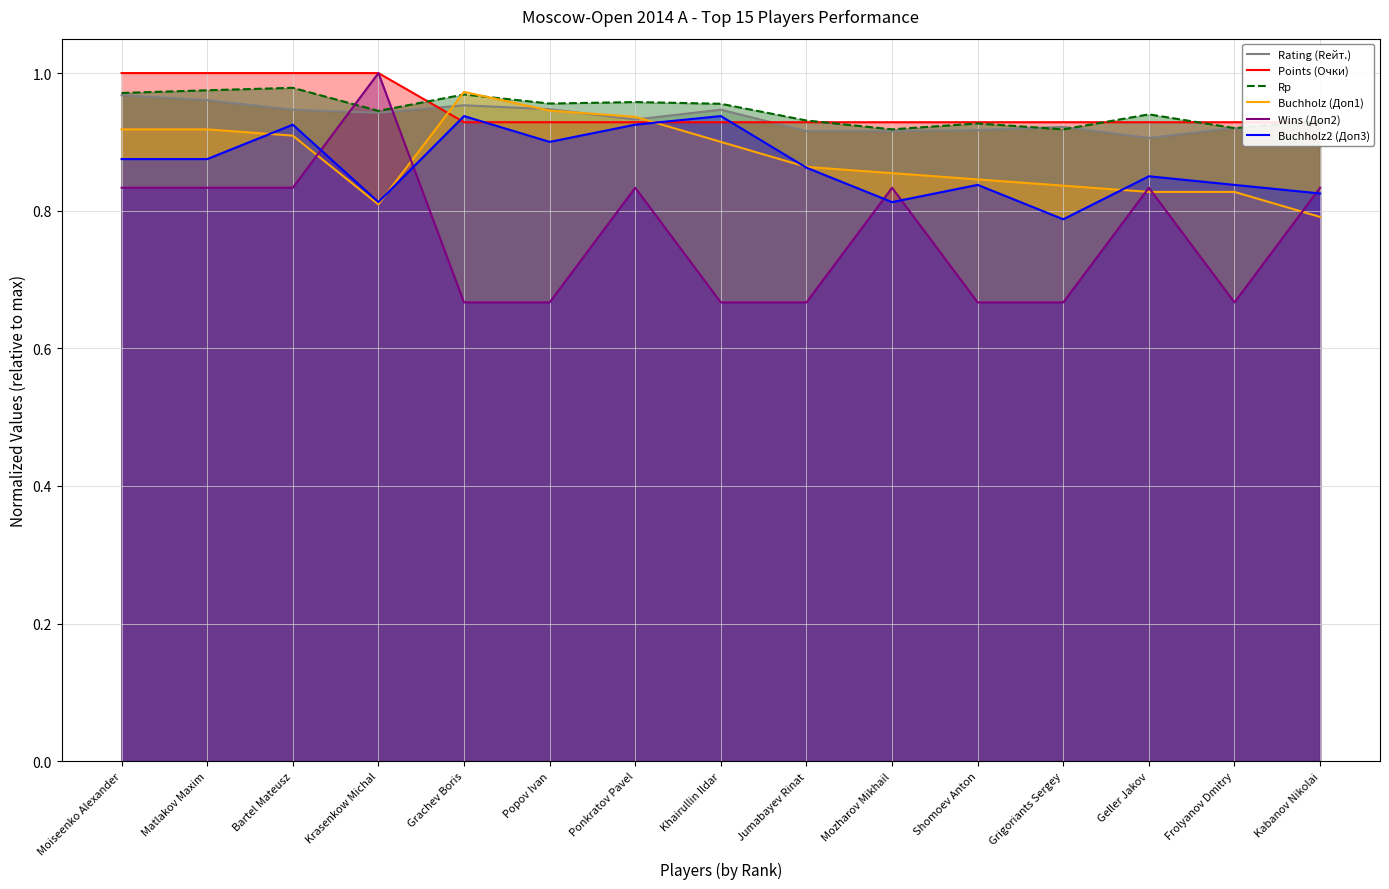

What are all the series names shown in the legend?

Rating (Rейт.), Points (Очки), Rp, Buchholz (Доп1), Wins (Доп2), Buchholz2 (Доп3)